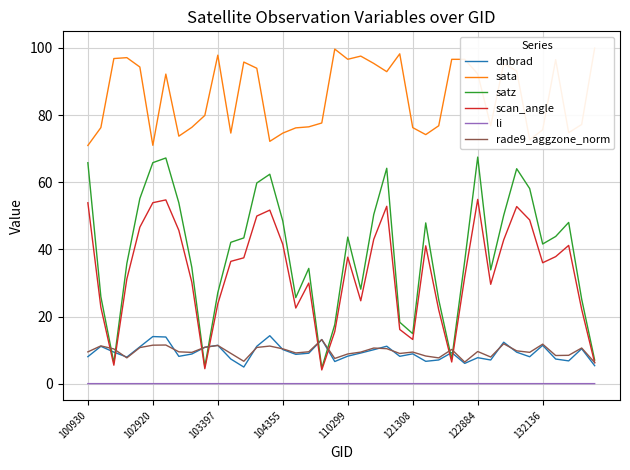

Is it true that dnbrad equals 7.8 at 39?

False